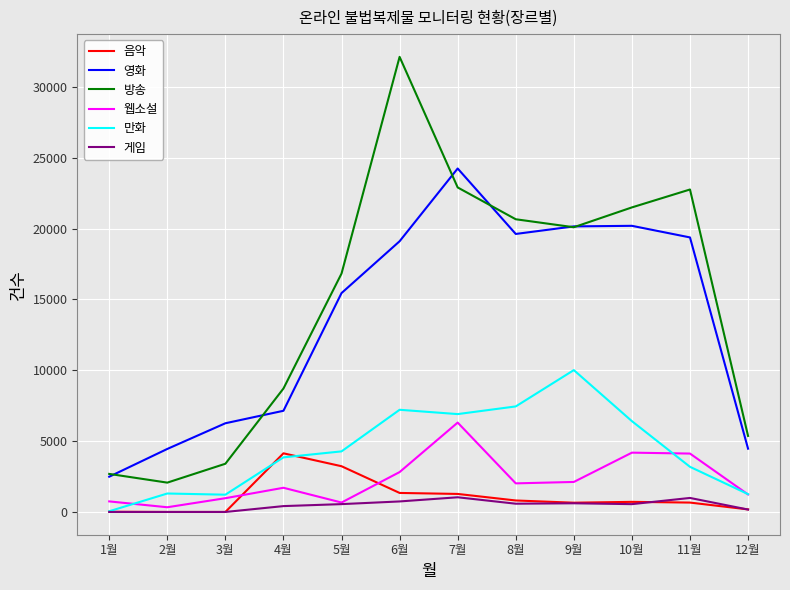

Which series changed the most between 7월 and 10월?

영화